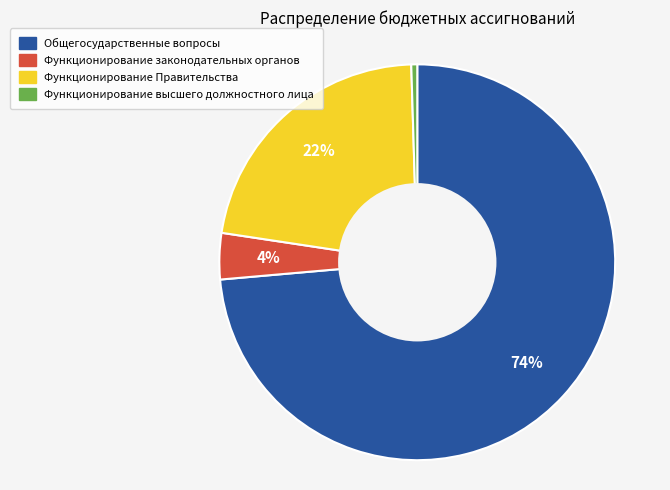

To the nearest percent, what is the average slice percentage?

25%